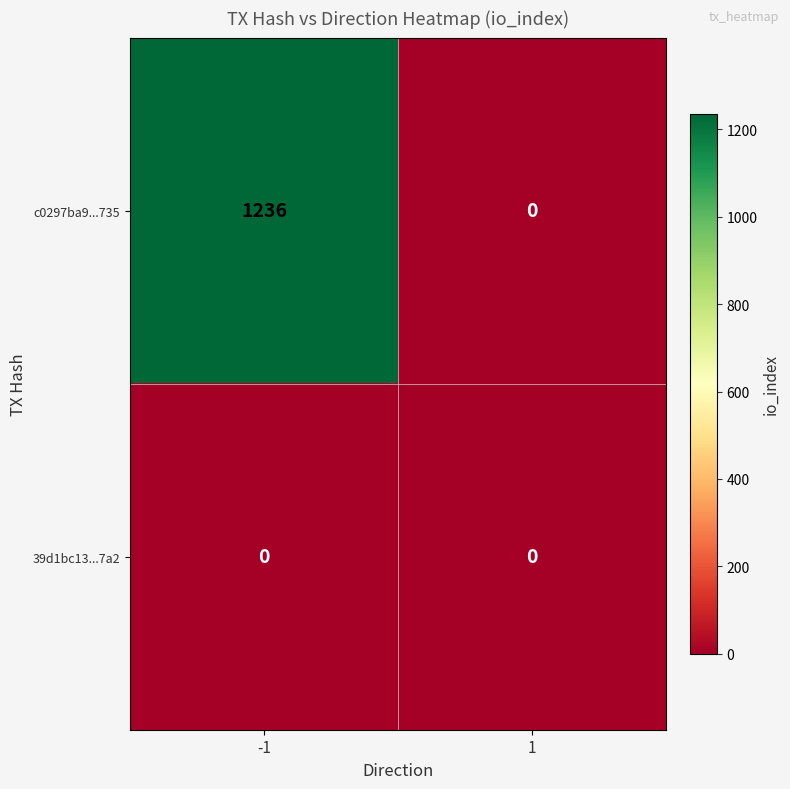

At which category is the sum across all series the highest?

-1